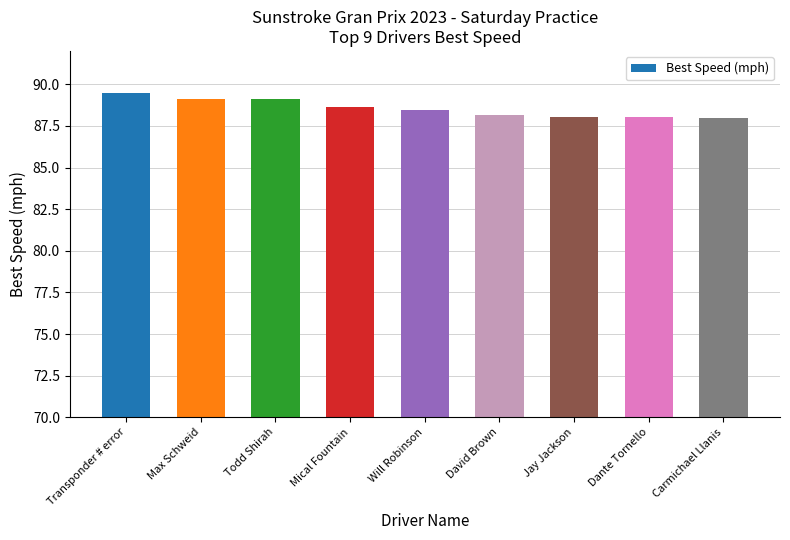

The chart shows a value of 89.1 at Todd Shirah. True or false?

True